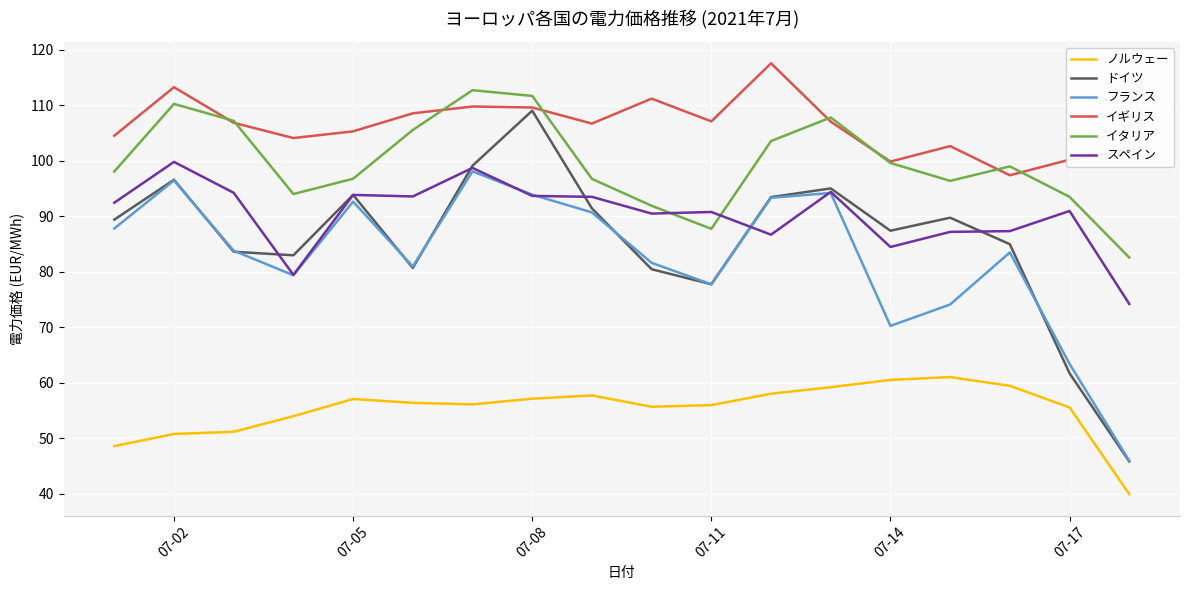

True or false: スペイン and ノルウェー intersect in this chart.

False